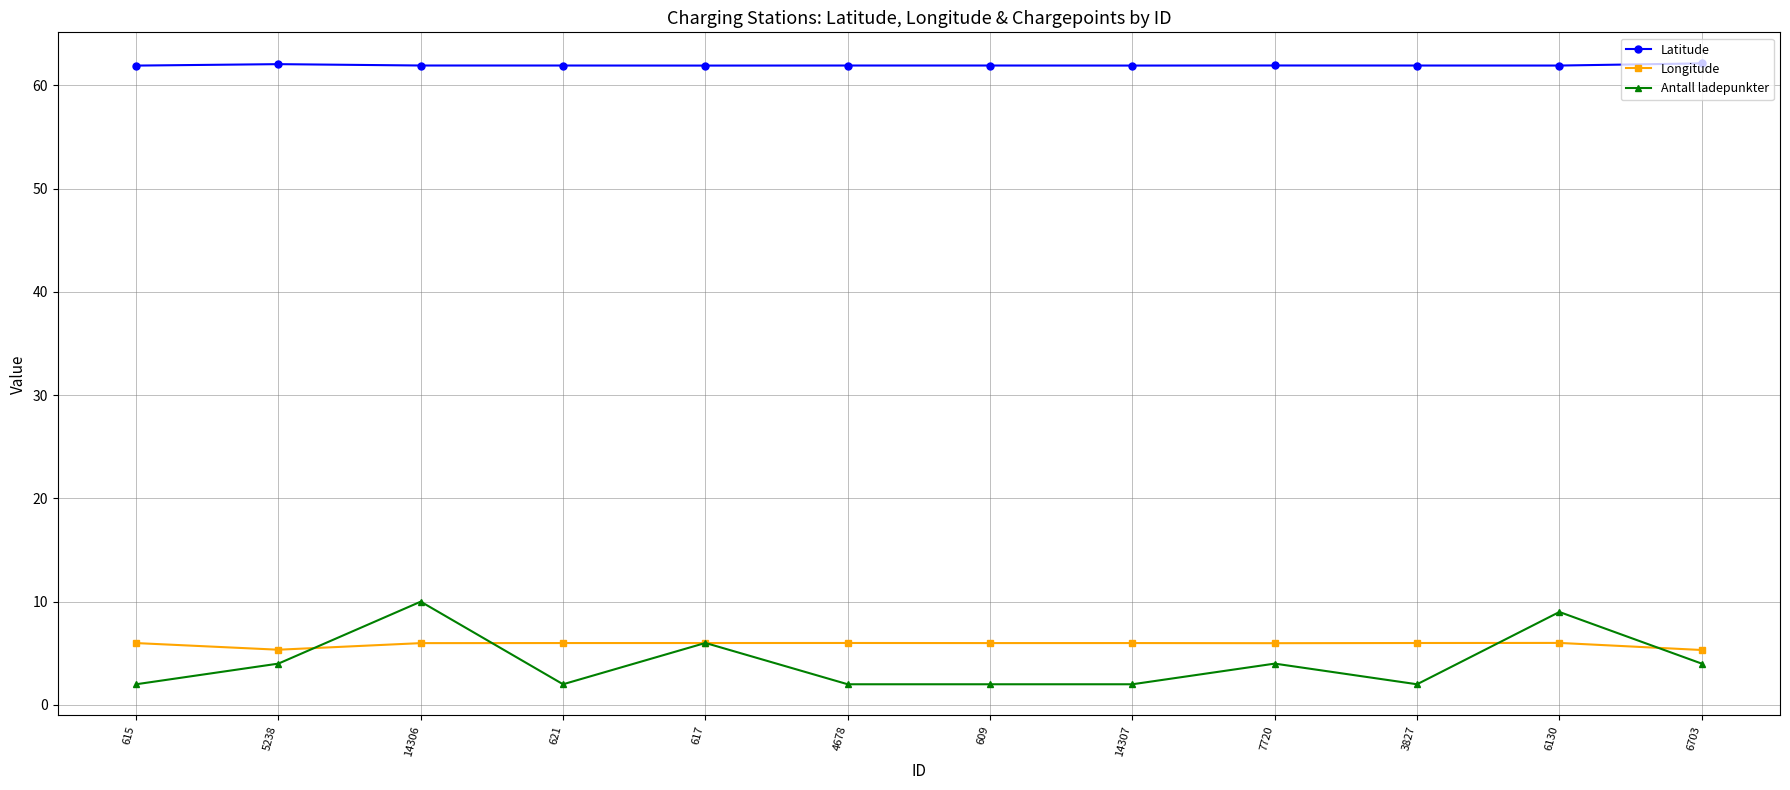

Which series changed the most between 617 and 14307?

Antall ladepunkter